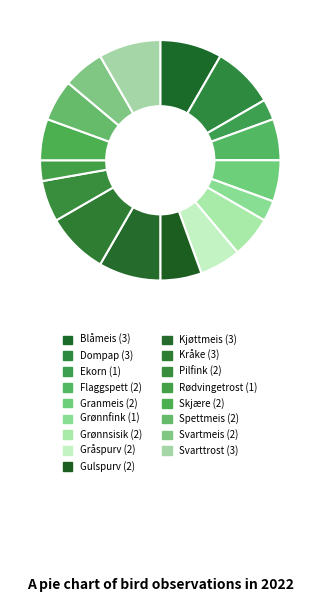

What percentage is the Blåmeis slice, to the nearest percent?

8%